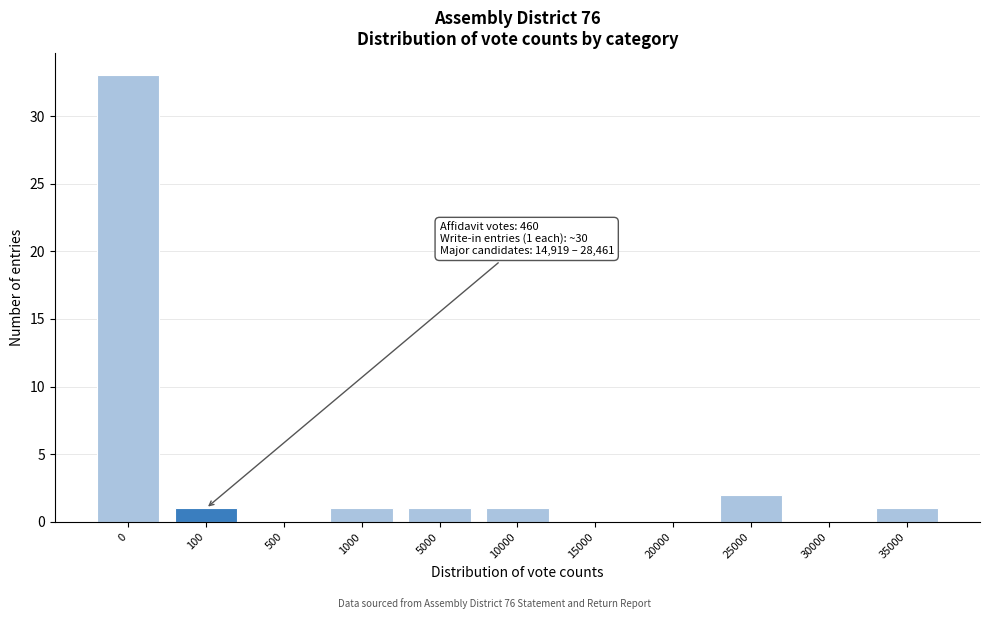

Reading left to right, transcribe all the data shown in this chart.

0=33	100=1	500=0	1000=1	5000=1	10000=1	15000=0	20000=0	25000=2	30000=0	35000=1